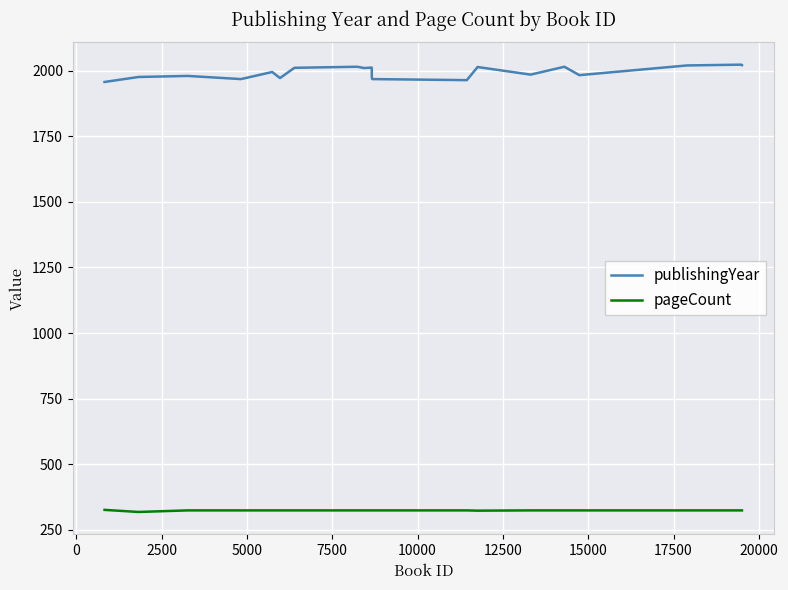

True or false: publishingYear and pageCount intersect in this chart.

False